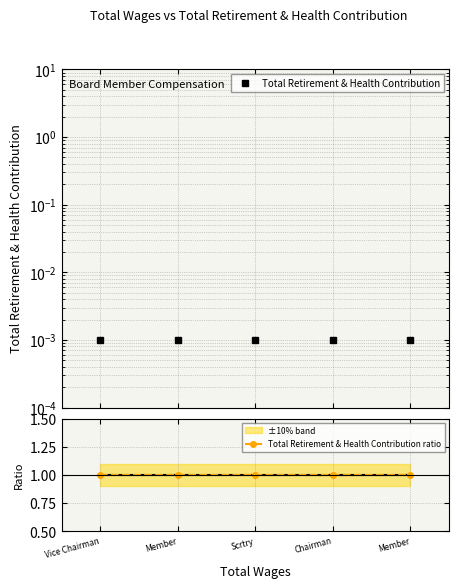

At Chairman, list the series in order from smallest to largest.

Total Retirement & Health Contribution, Total Retirement & Health Contribution ratio